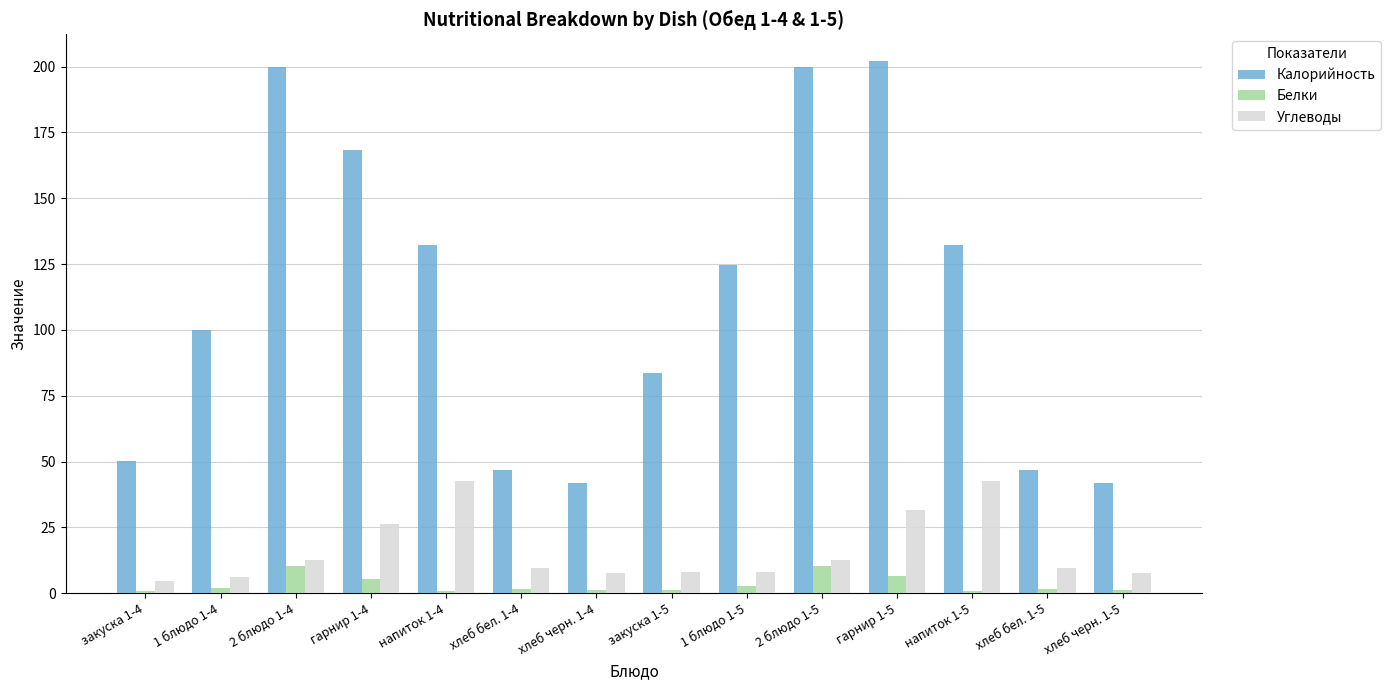

List the series in order of their peak value, highest first.

Калорийность, Углеводы, Белки